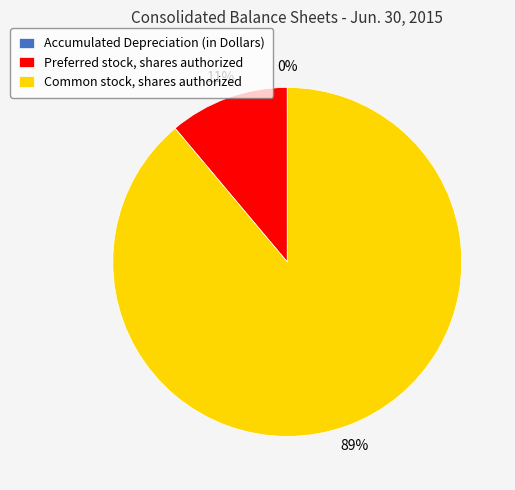

Which category has the biggest portion of the pie?

Common stock, shares authorized